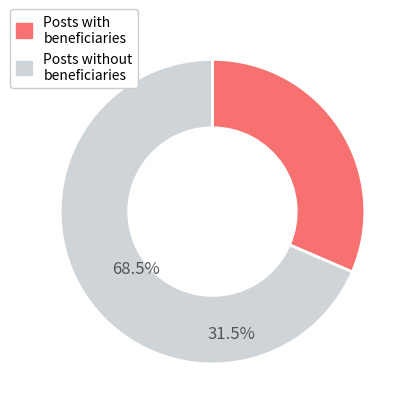

Does any single category account for the majority?

Yes